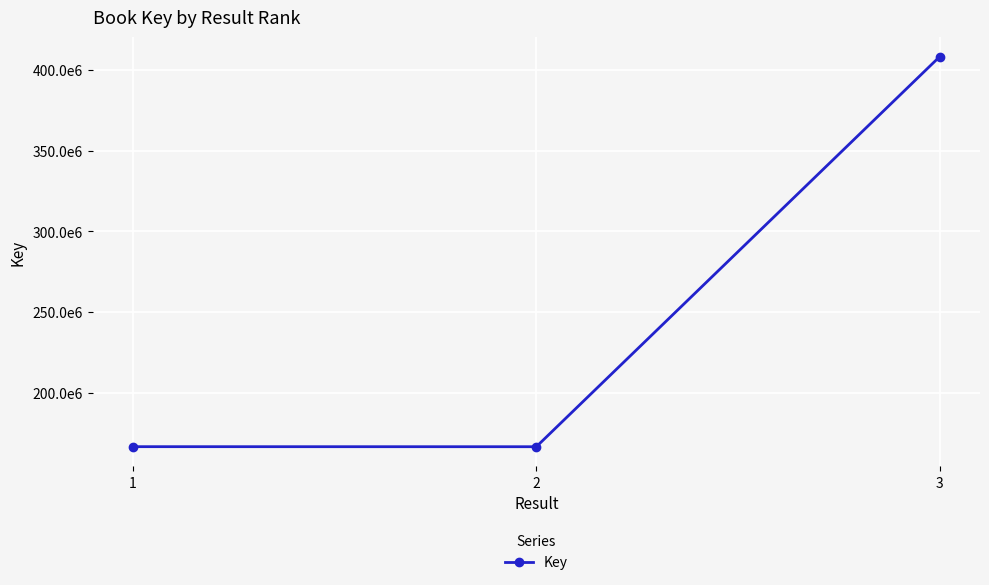

At which label does the data first exceed 166582835?

3